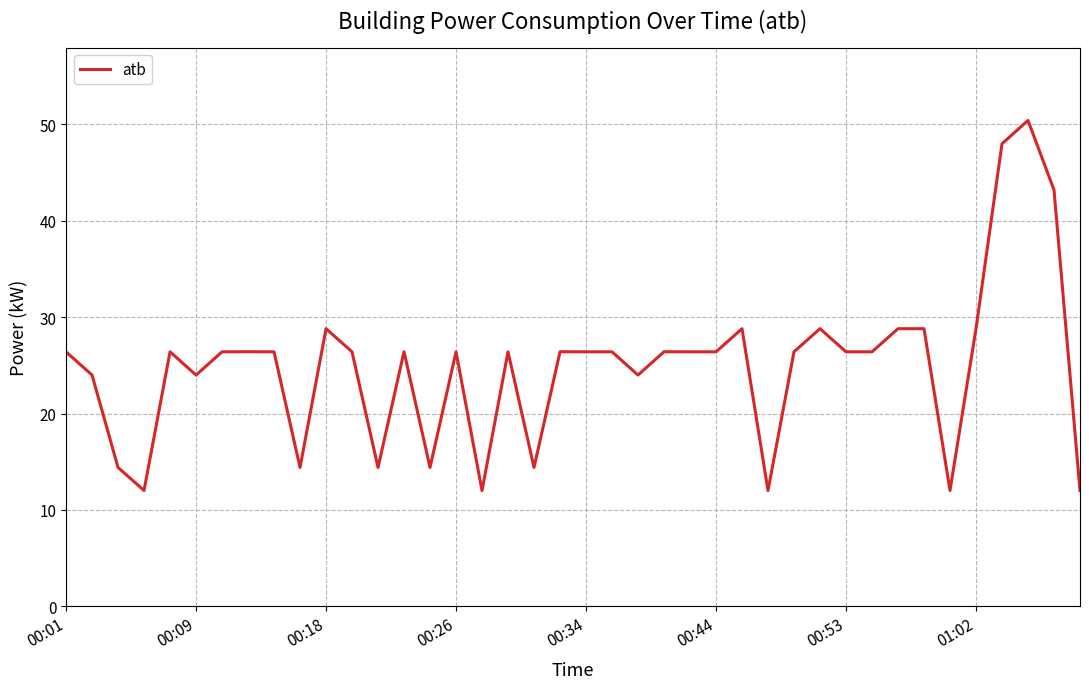

What is the smallest value displayed?

12.0